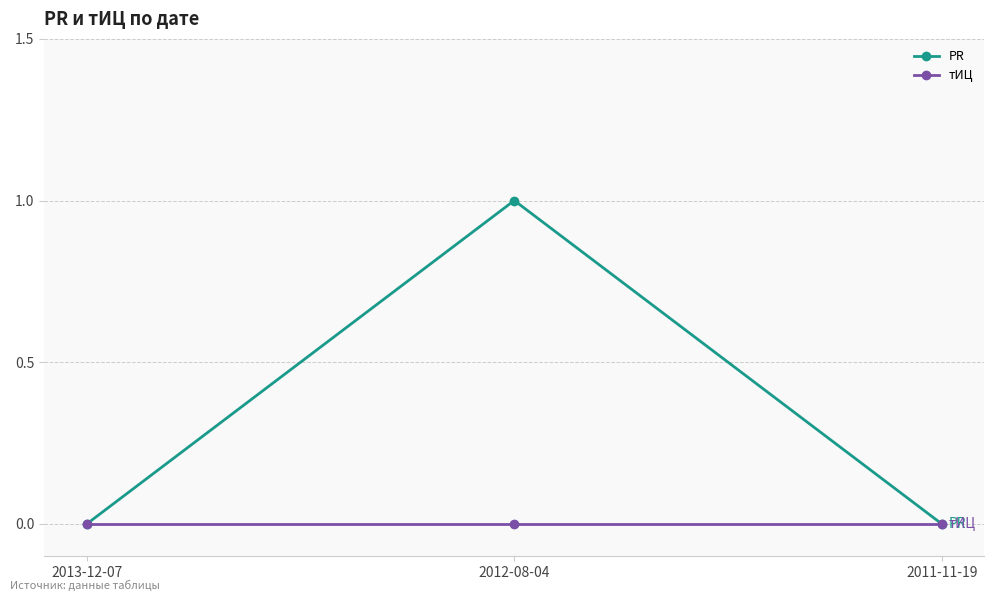

The value of PR at 2013-12-07 is 1. True or false?

False